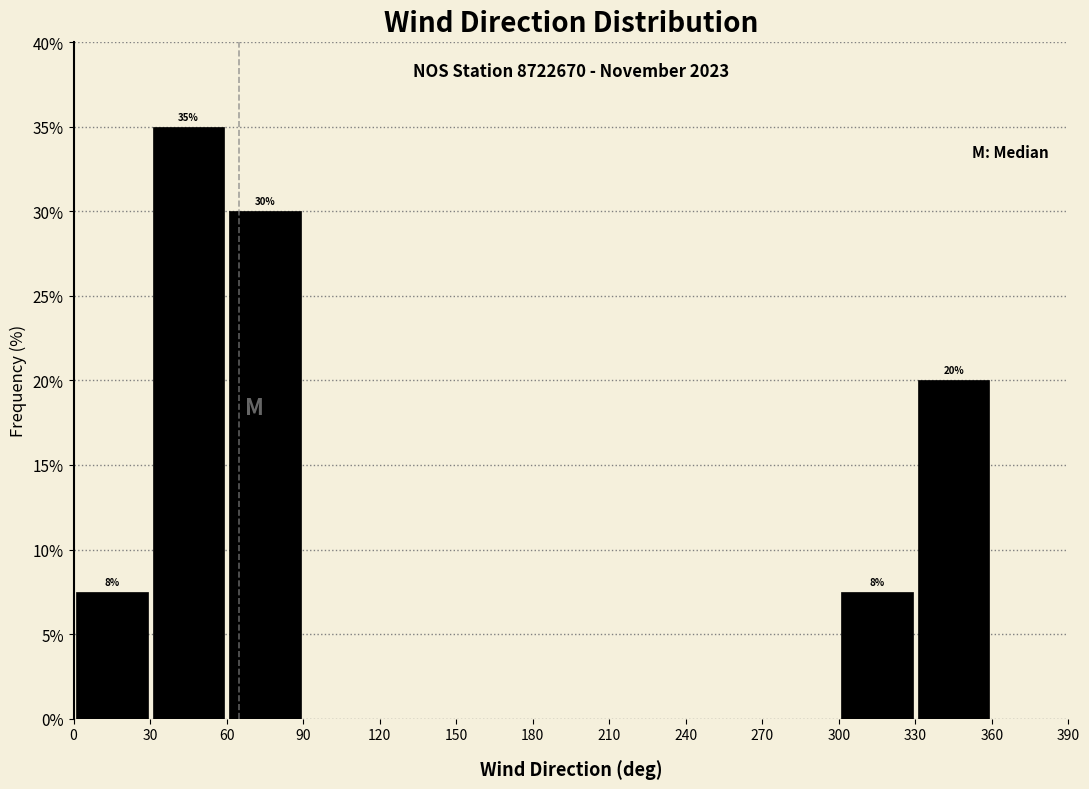

Which range on the x-axis has the tallest bar?

30 to 60